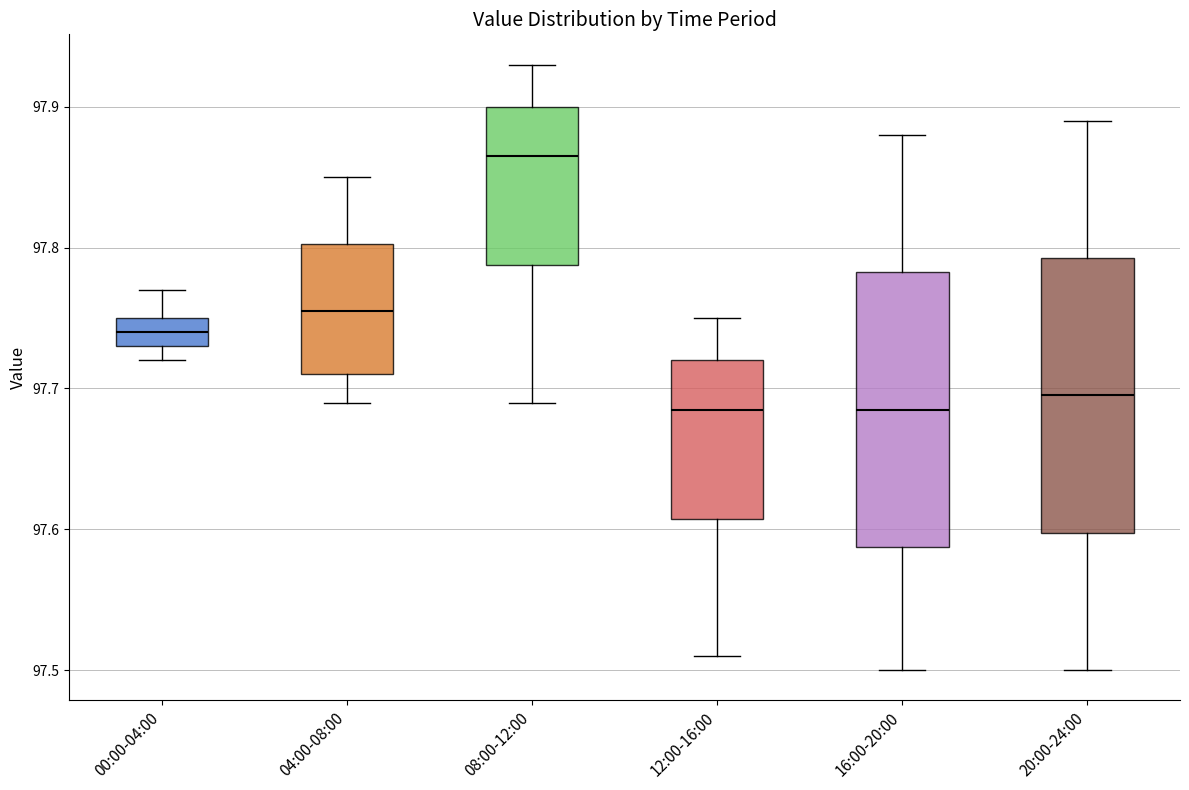

Where does the lower whisker of the box for 08:00-12:00 end on the y-axis? The values are not printed on the chart, so give them approximately, as read against the axis.

97.69